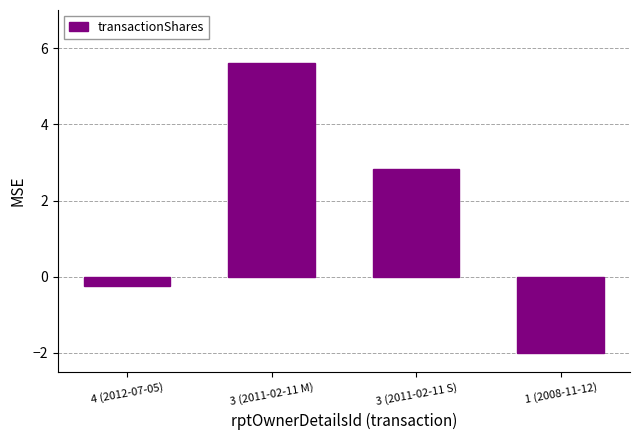

How many values are below zero?

2